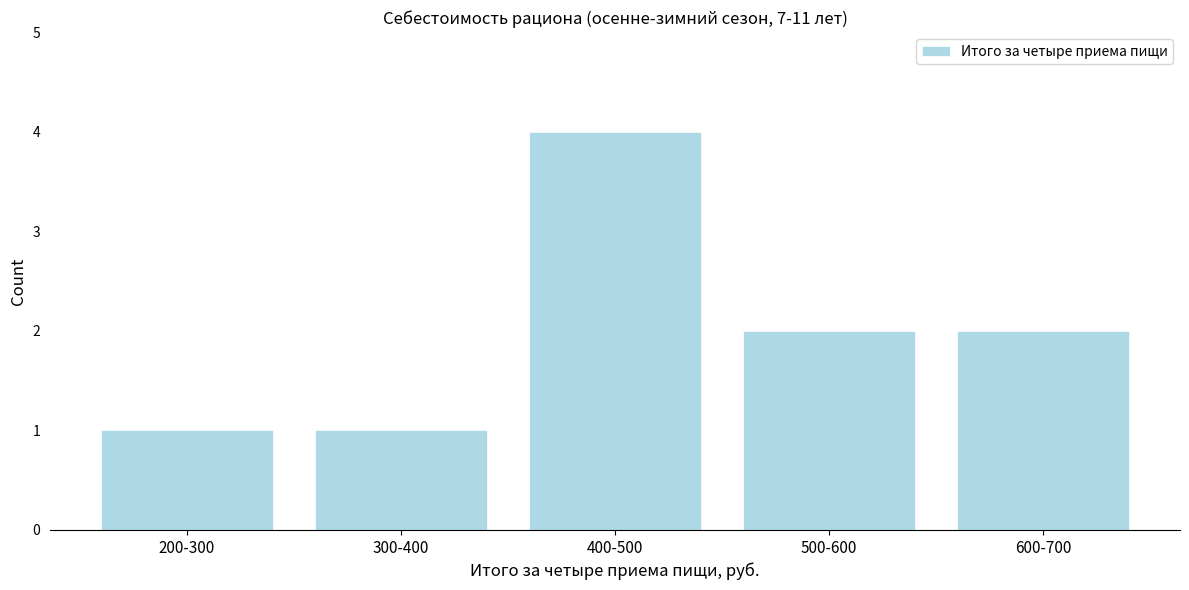

Reading left to right, transcribe all the data shown in this chart.

1	1	4	2	2